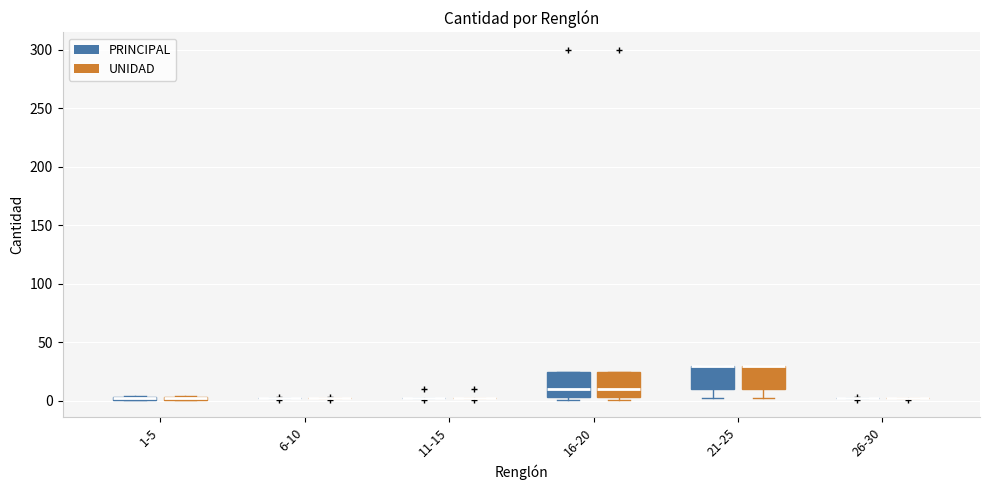

Where is the lower edge of the box for 1-5 (PRINCIPAL) on the y-axis? The values are not printed on the chart, so give them approximately, as read against the axis.

0